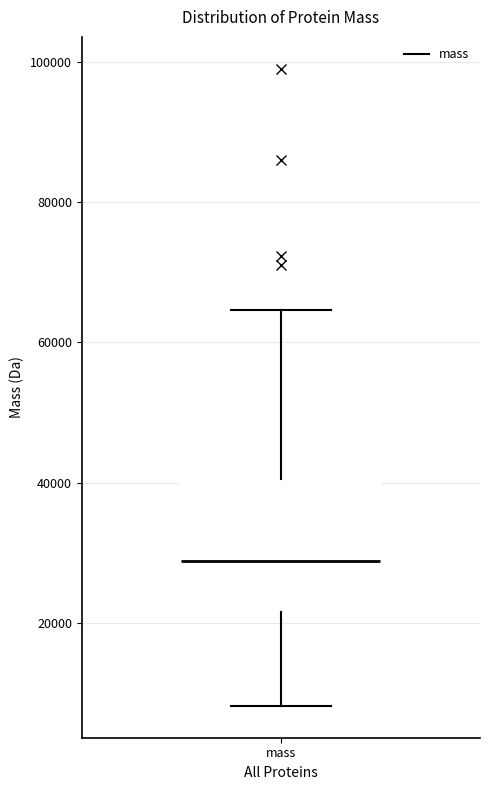

Transcribe this box plot: give where the median line is, the range the box spans, and where the two whiskers end, as read against the y-axis. The values are not printed on the chart, so give them approximately, as read against the axis.

median 28000, box 22000 to 40000, whiskers 8000 to 64000